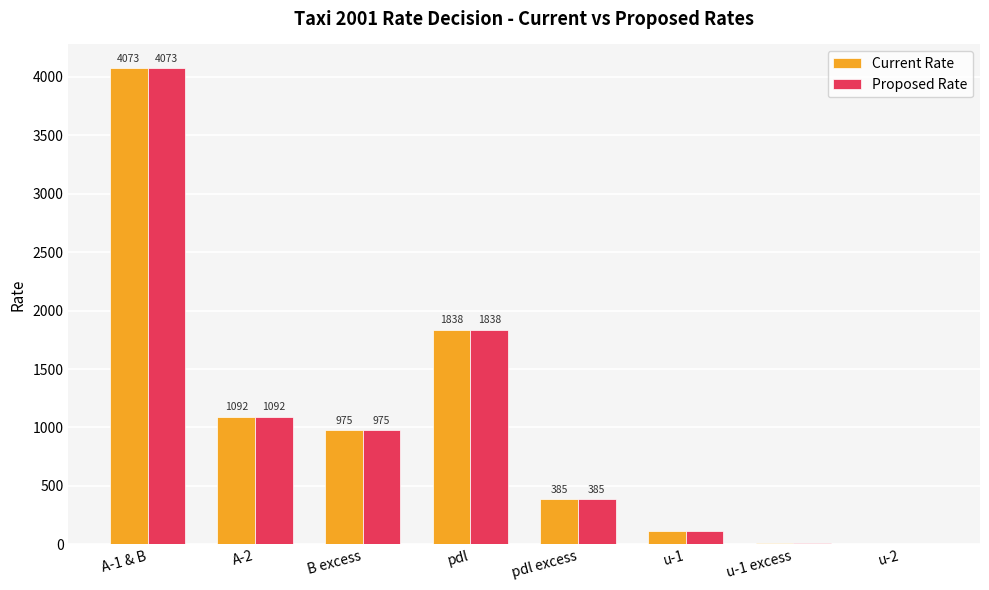

Read the Proposed Rate value at pdl excess.

384.8